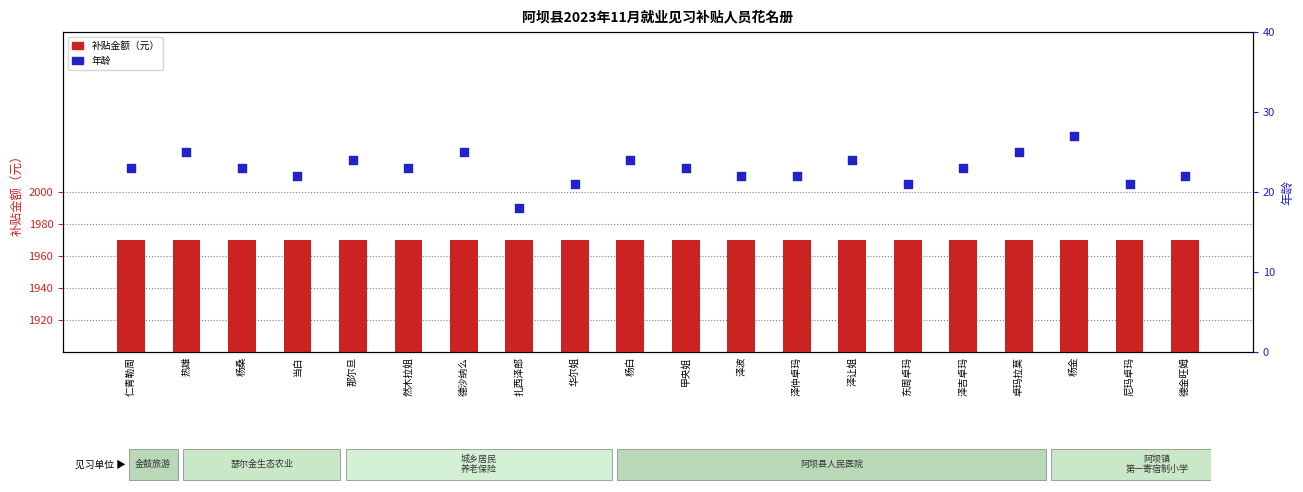

At which category is the sum across all series the highest?

杨金